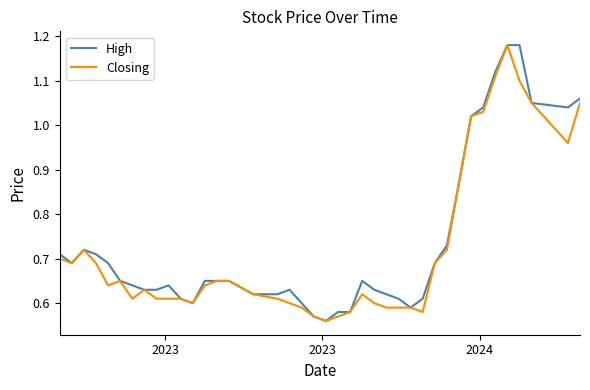

What is the value of the High point at the 33rd from the left?

1.0